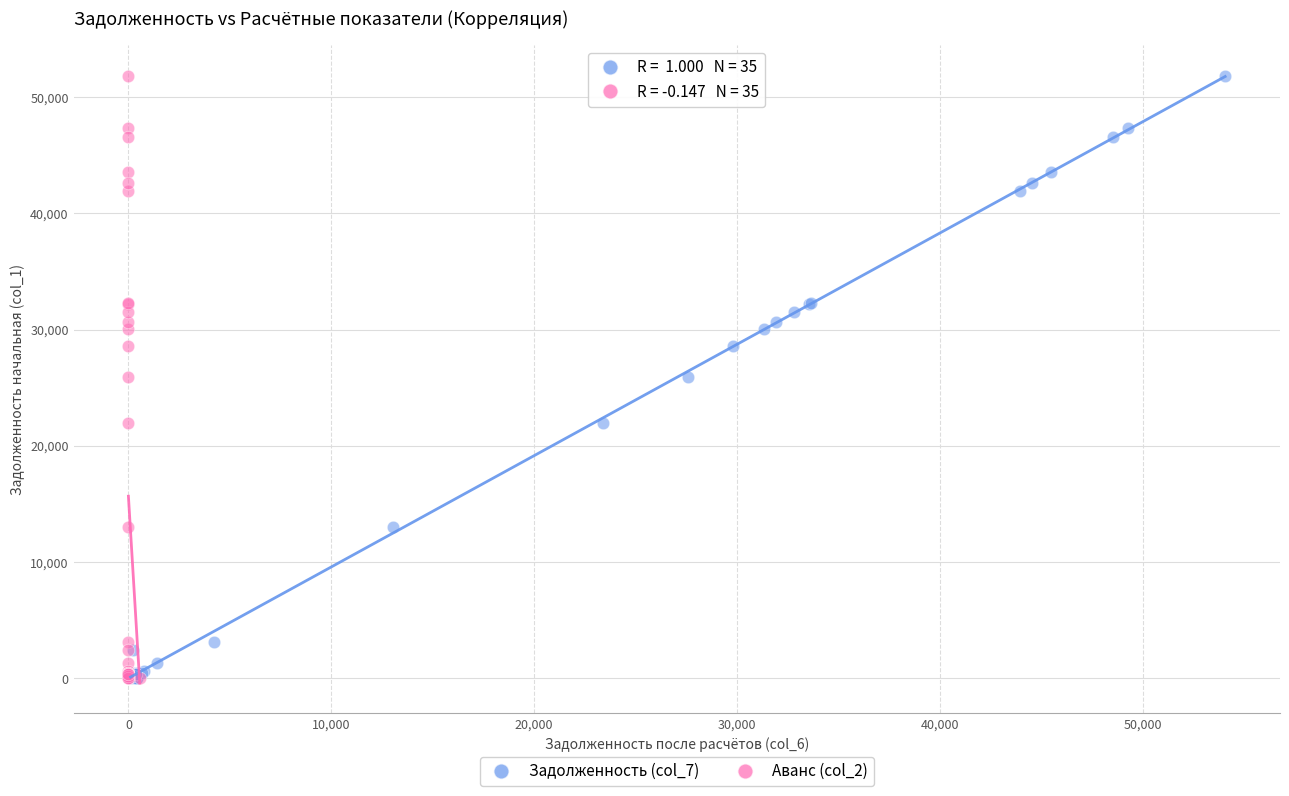

What are all the series names shown in the legend?

Задолженность (col_7), Аванс (col_2)